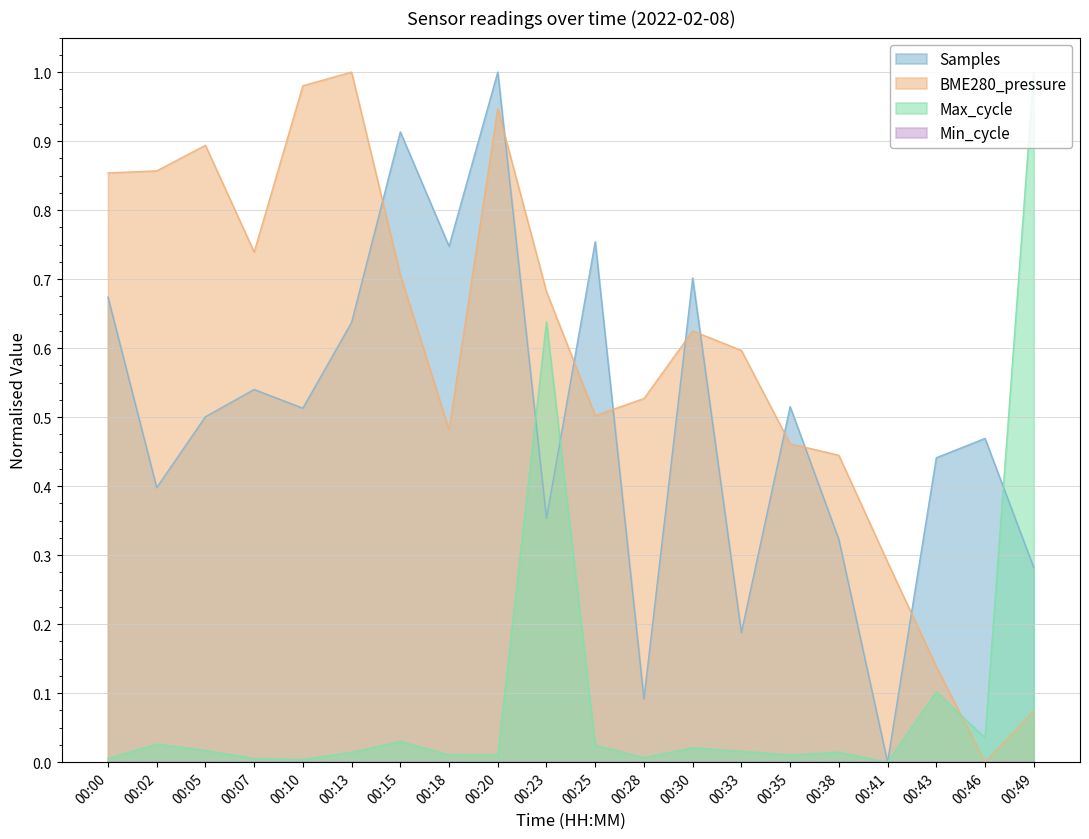

Reading left to right, extract all data points from this chart.

Samples: 00:00=0.7	00:02=0.4	00:05=0.5	00:07=0.5	00:10=0.5	00:13=0.6	00:15=0.9	00:18=0.7	00:20=1.0	00:23=0.4	00:25=0.8	00:28=0.1	00:30=0.7	00:33=0.2	00:35=0.5	00:38=0.3	00:41=0.0	00:43=0.4	00:46=0.5	00:49=0.3
BME280_pressure: 00:00=0.9	00:02=0.9	00:05=0.9	00:07=0.7	00:10=1.0	00:13=1.0	00:15=0.7	00:18=0.5	00:20=0.9	00:23=0.7	00:25=0.5	00:28=0.5	00:30=0.6	00:33=0.6	00:35=0.5	00:38=0.4	00:41=0.3	00:43=0.1	00:46=0.0	00:49=0.1
Max_cycle: 00:00=0.0	00:02=0.0	00:05=0.0	00:07=0.0	00:10=0.0	00:13=0.0	00:15=0.0	00:18=0.0	00:20=0.0	00:23=0.6	00:25=0.0	00:28=0.0	00:30=0.0	00:33=0.0	00:35=0.0	00:38=0.0	00:41=0.0	00:43=0.1	00:46=0.0	00:49=1.0